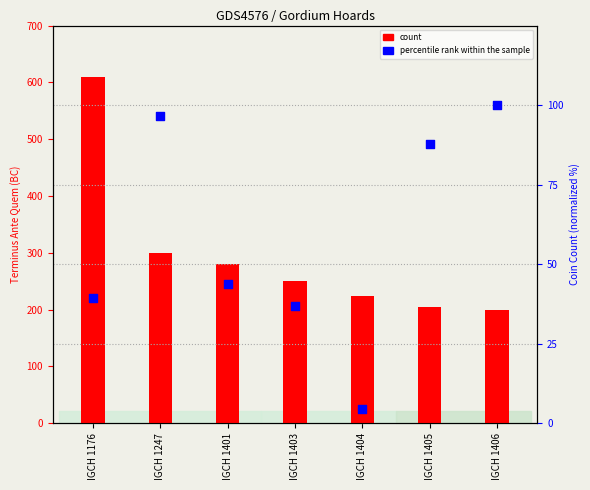

At how many categories does at least one series exceed 399?

1